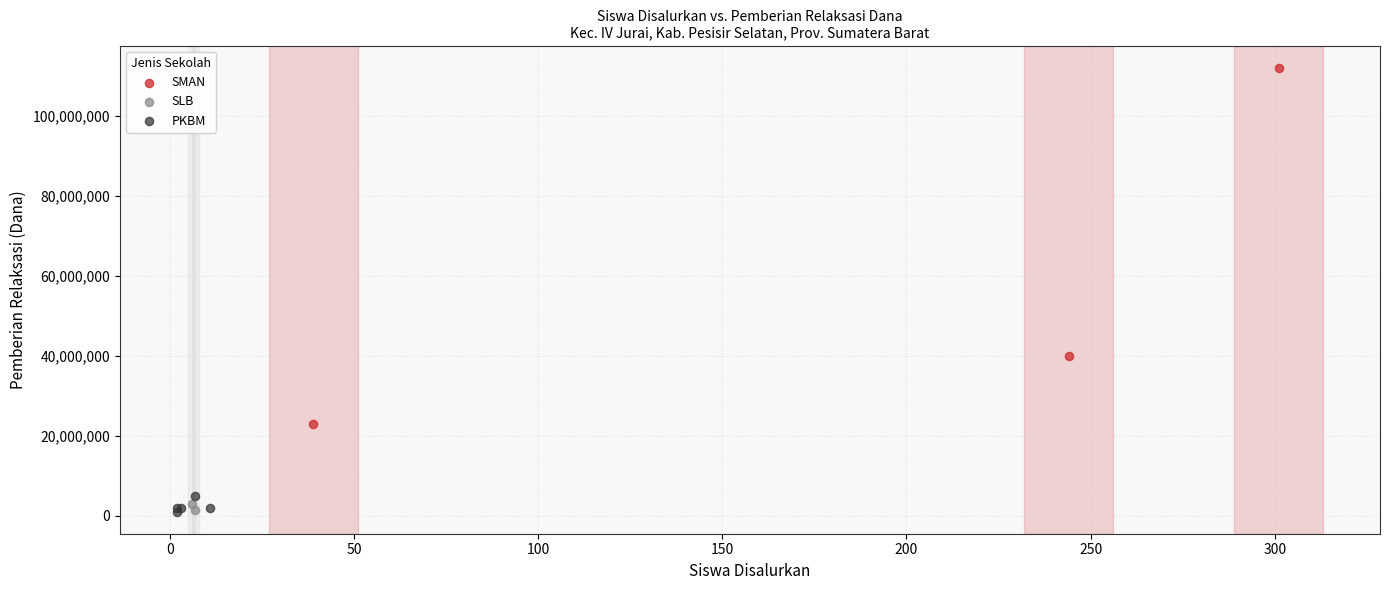

What are all the series names shown in the legend?

SMAN, SLB, PKBM